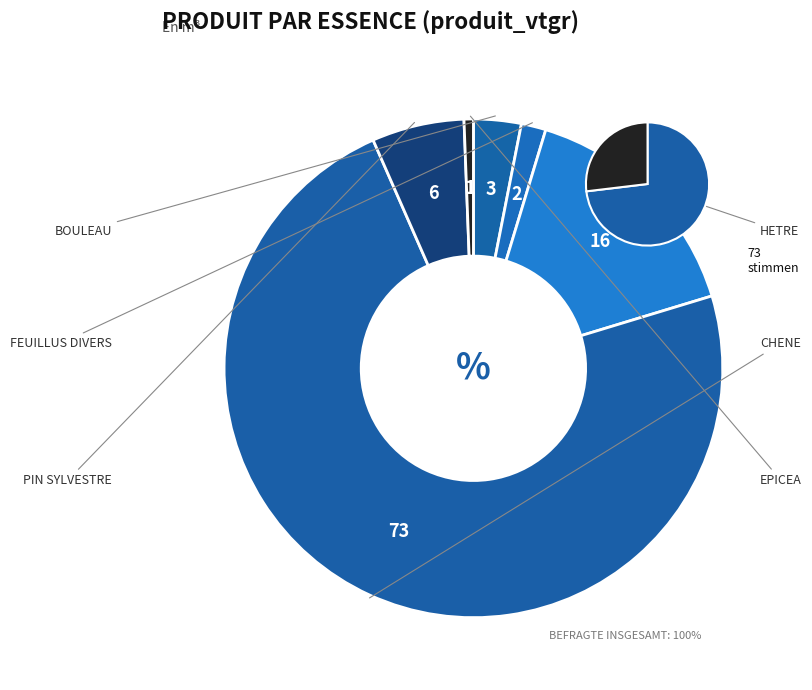

Which category has the biggest portion of the pie?

CHENE